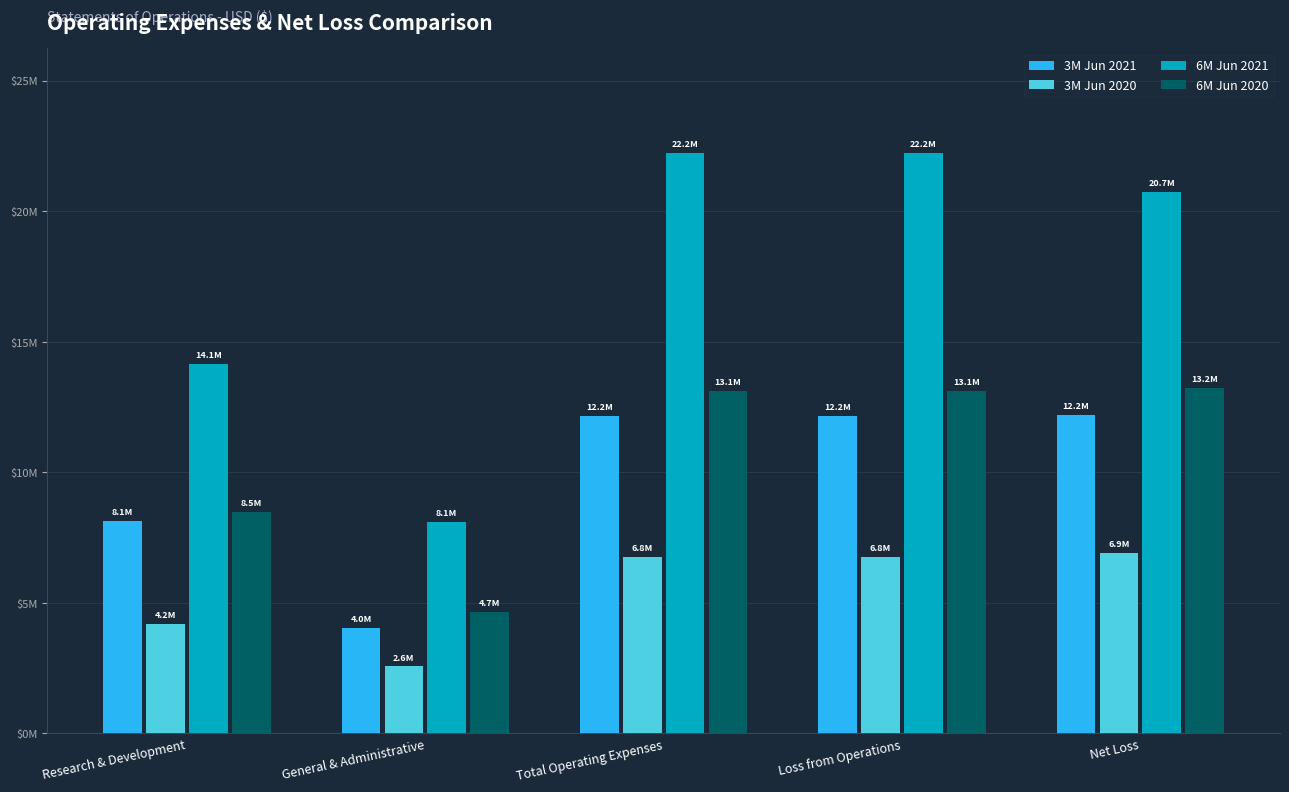

Does the chart contain stacked bars?

No